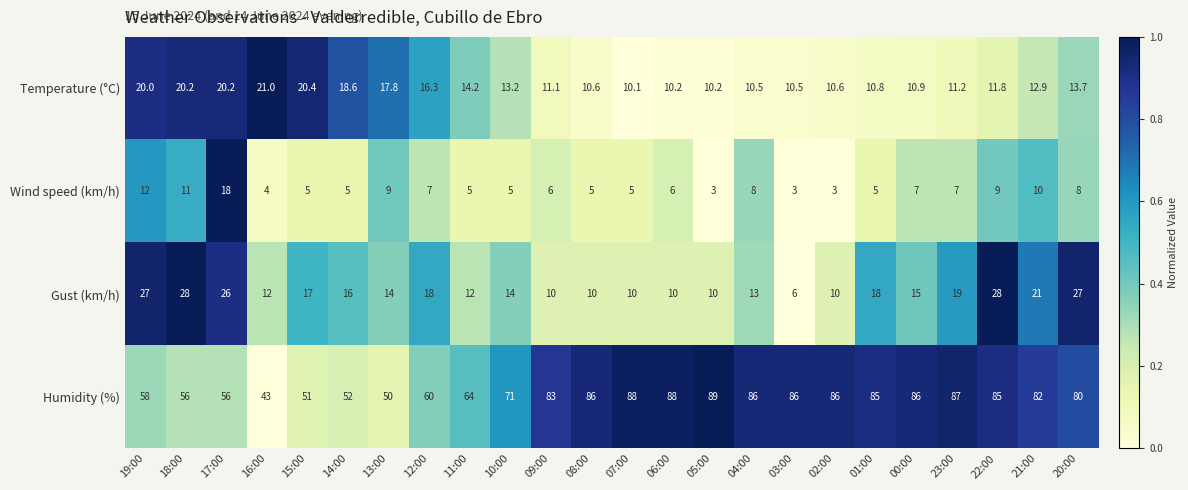

What is the difference between the Wind speed (km/h) values at 21:00 and 05:00?

7.0